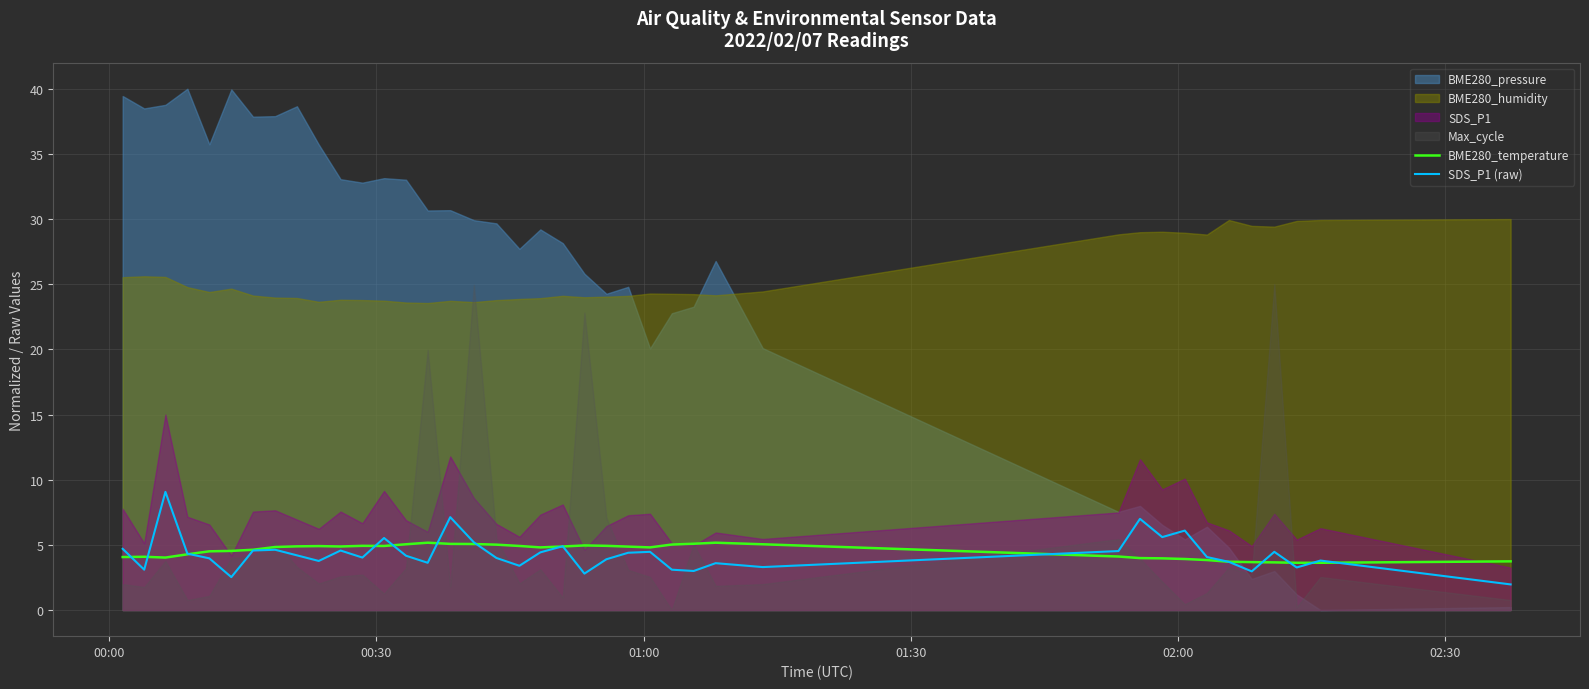

What is the highest value of the BME280_temperature series?

5.2